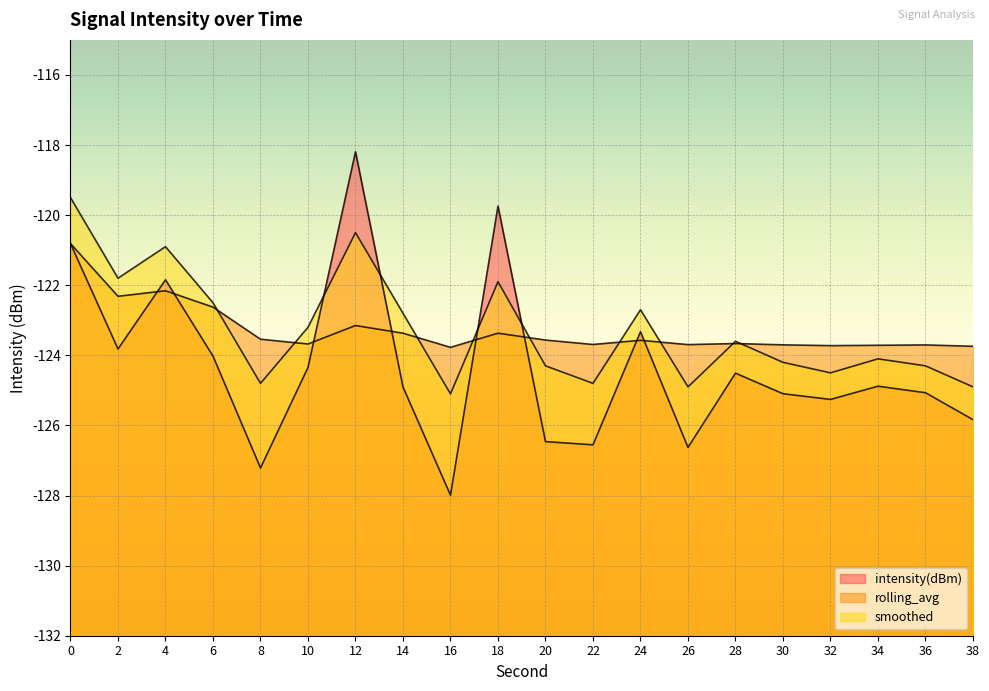

What is the value of the intensity(dBm) point at the 15th from the left?

-124.5